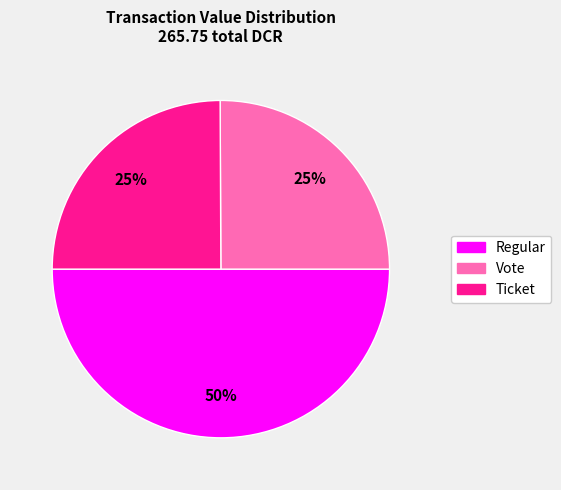

To the nearest percent, what is the average slice percentage?

33%